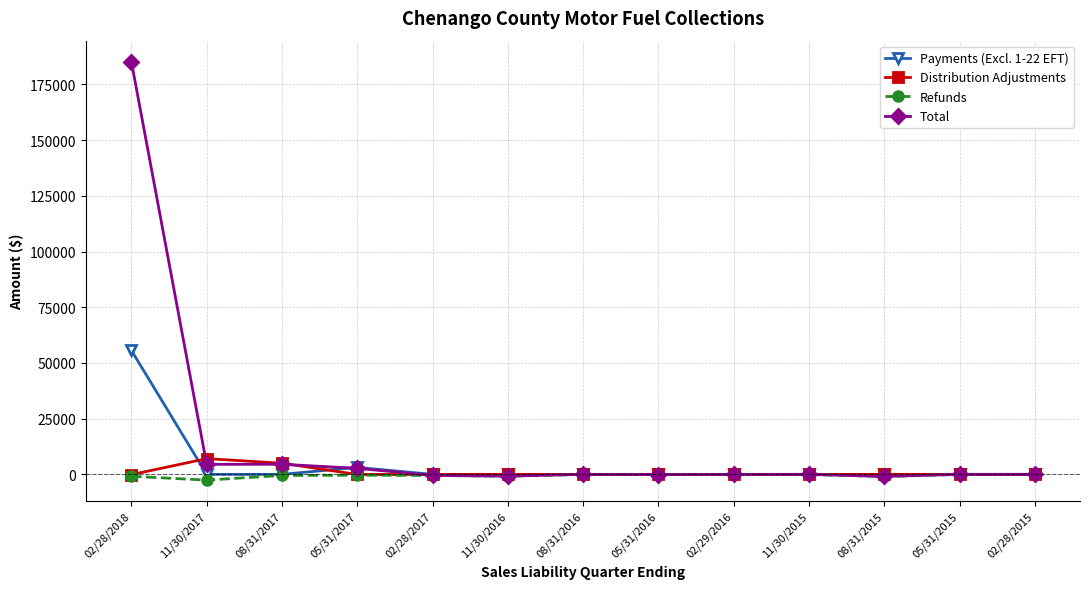

Count the number of categories in the chart.

13